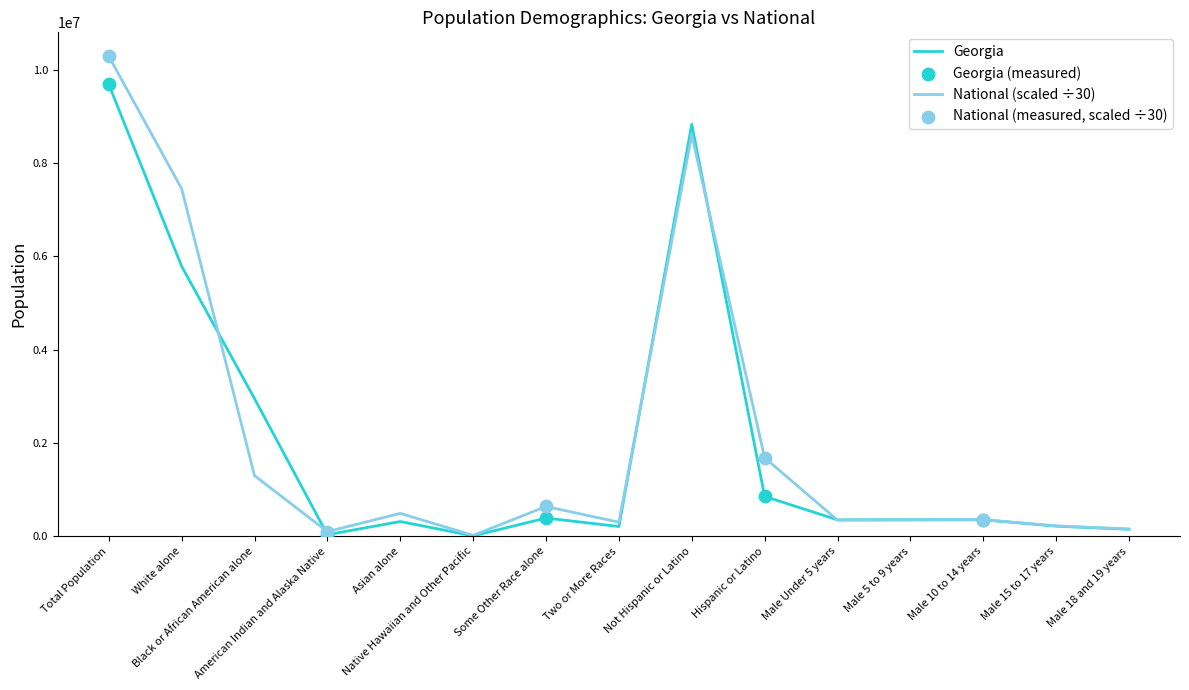

What is the maximum value shown in the chart?

10291517.9